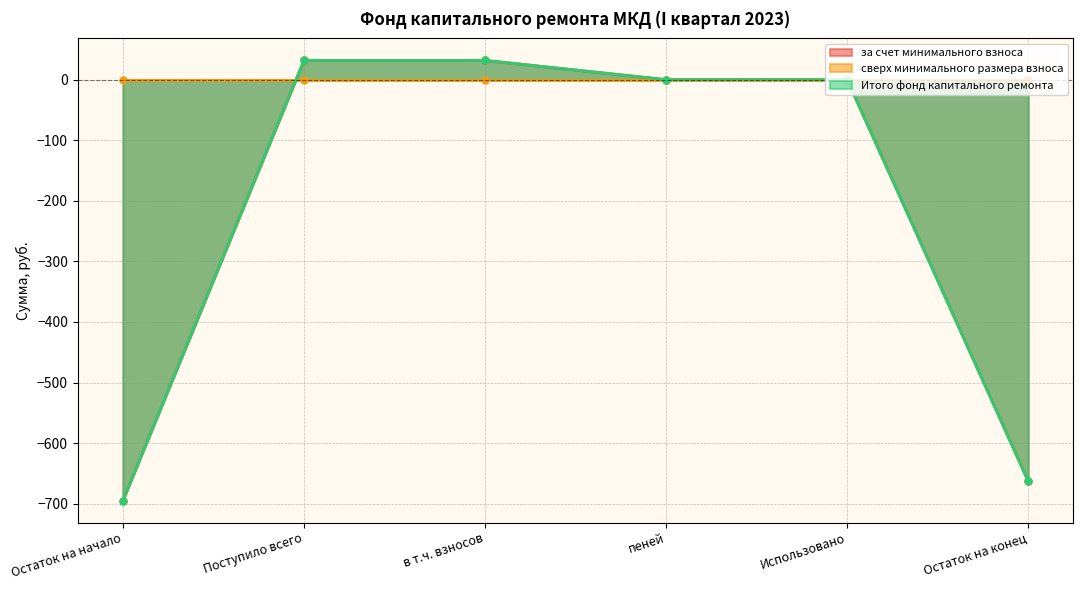

What is the difference between the maximum and minimum values in the за счет минимального взноса series?

726.5